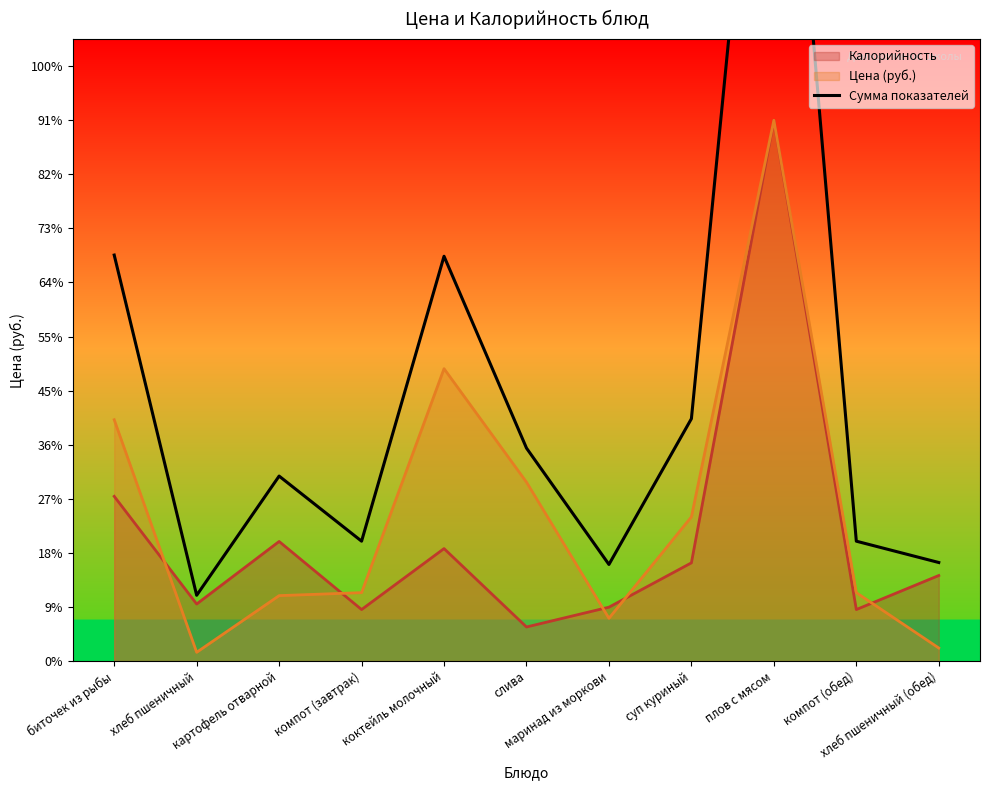

What is the average value?

348.2